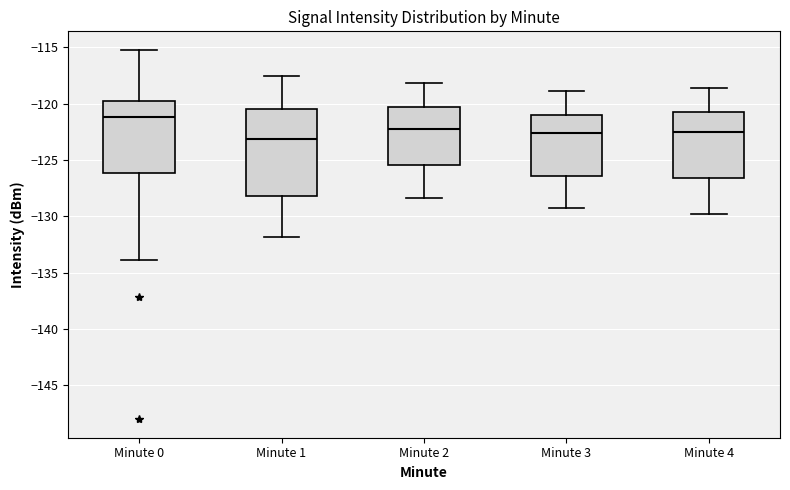

Where is the upper edge of the box for Minute 2 on the y-axis? The values are not printed on the chart, so give them approximately, as read against the axis.

-120.5